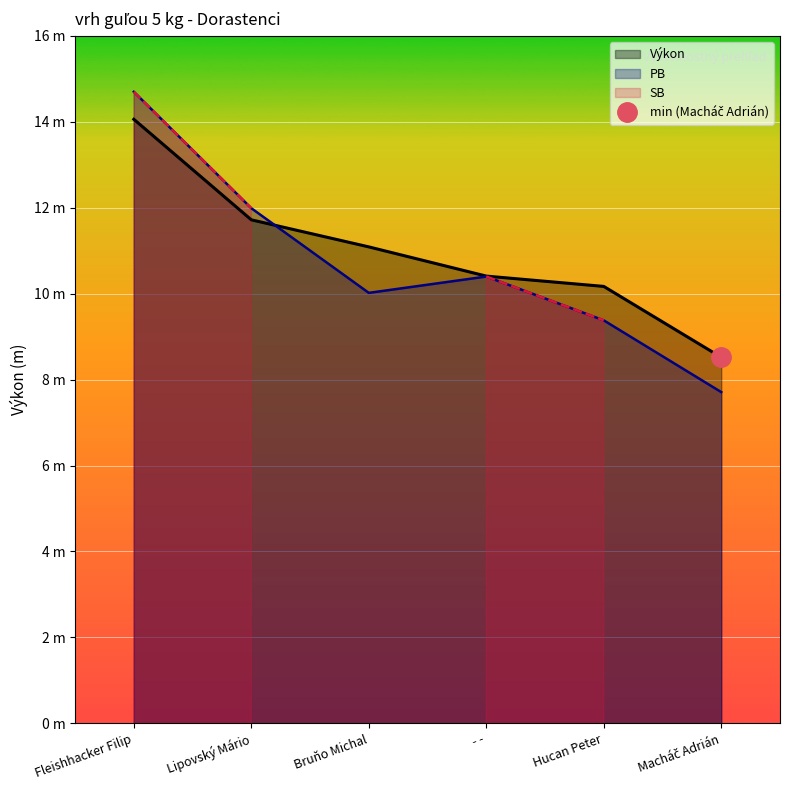

After their last crossing, which series has the higher values: PB or Výkon?

Výkon